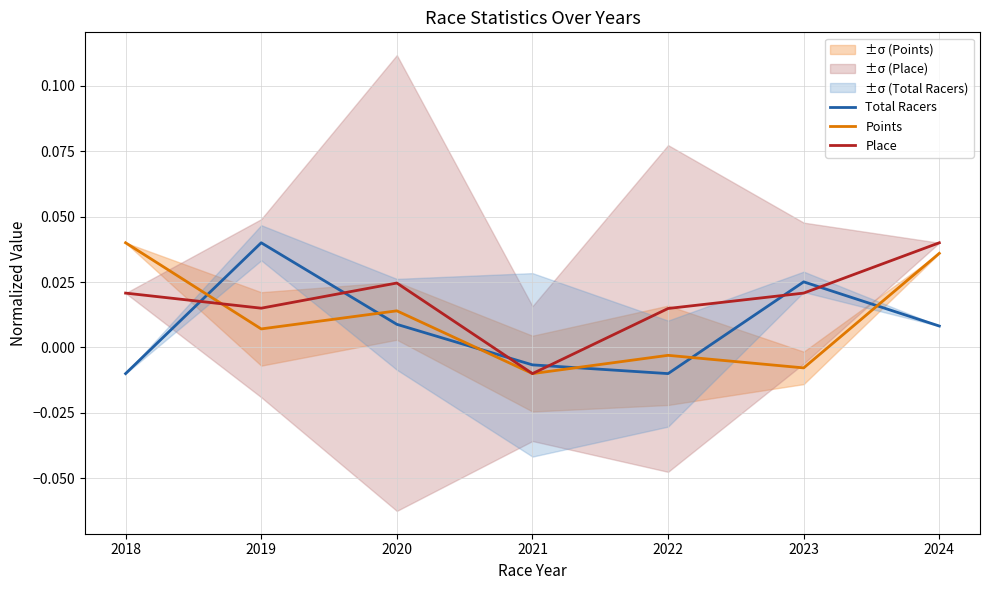

What are all the series names shown in the legend?

Total Racers, Points, Place